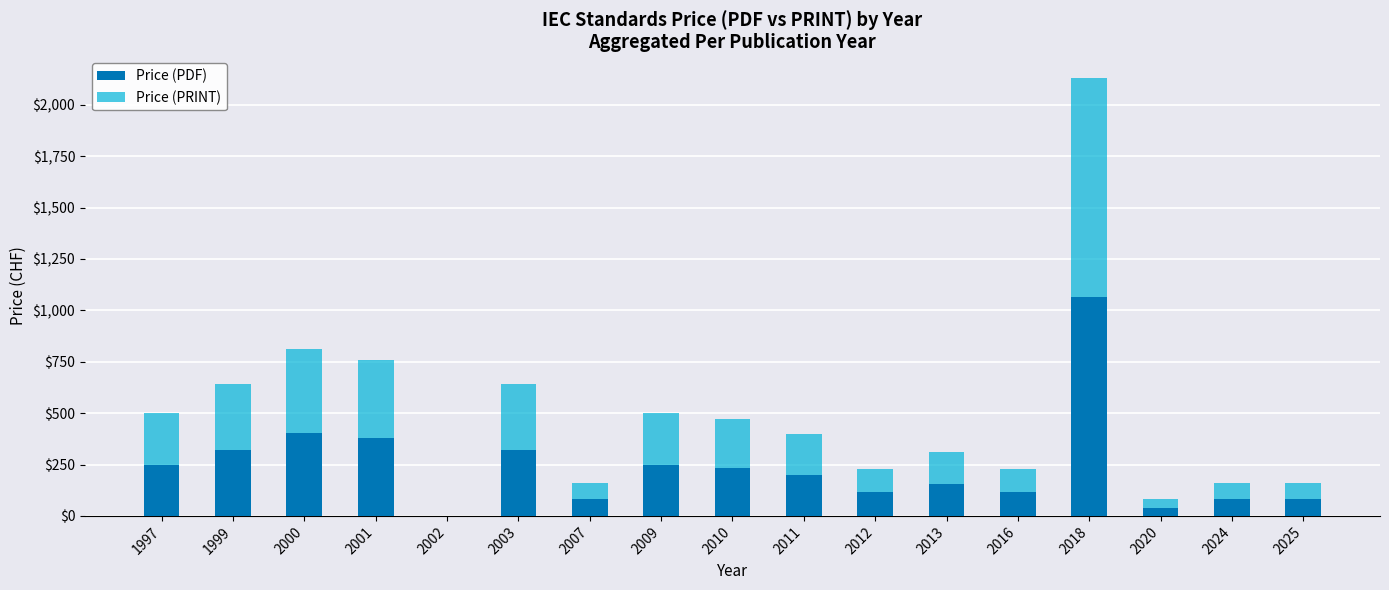

Is it true that Price (PDF) equals 200 at 2011?

True